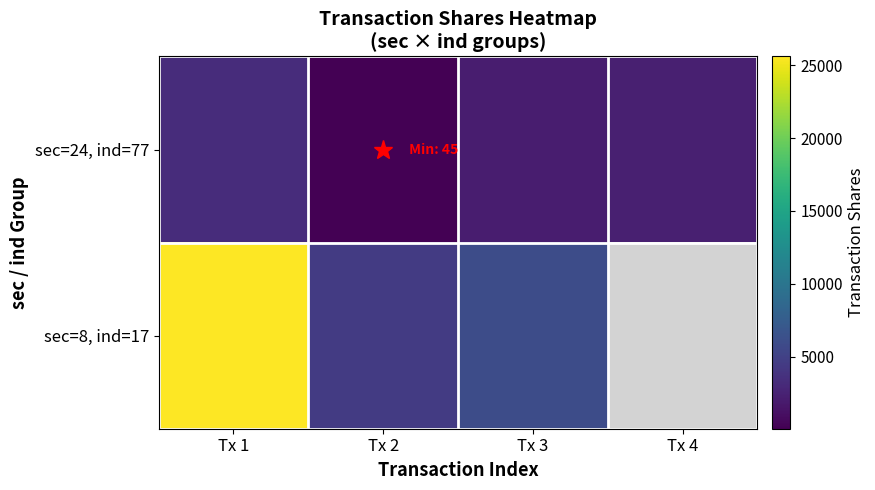

Reading left to right, transcribe all the data shown in this chart.

sec=24, ind=77: Tx 1=3260	Tx 2=45	Tx 3=2063	Tx 4=2255
sec=8, ind=17: Tx 1=25606	Tx 2=4525	Tx 3=6030	Tx 4=0